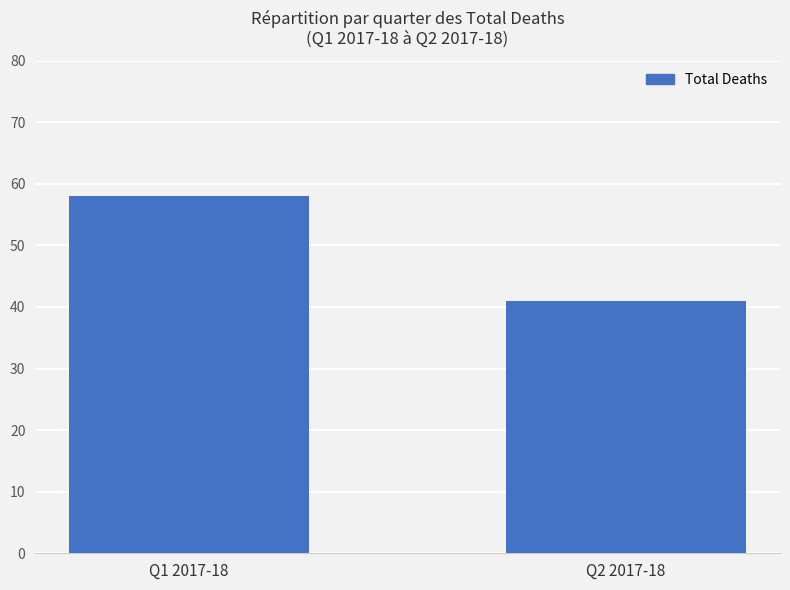

Rank the categories by value from lowest to highest.

Q2 2017-18, Q1 2017-18